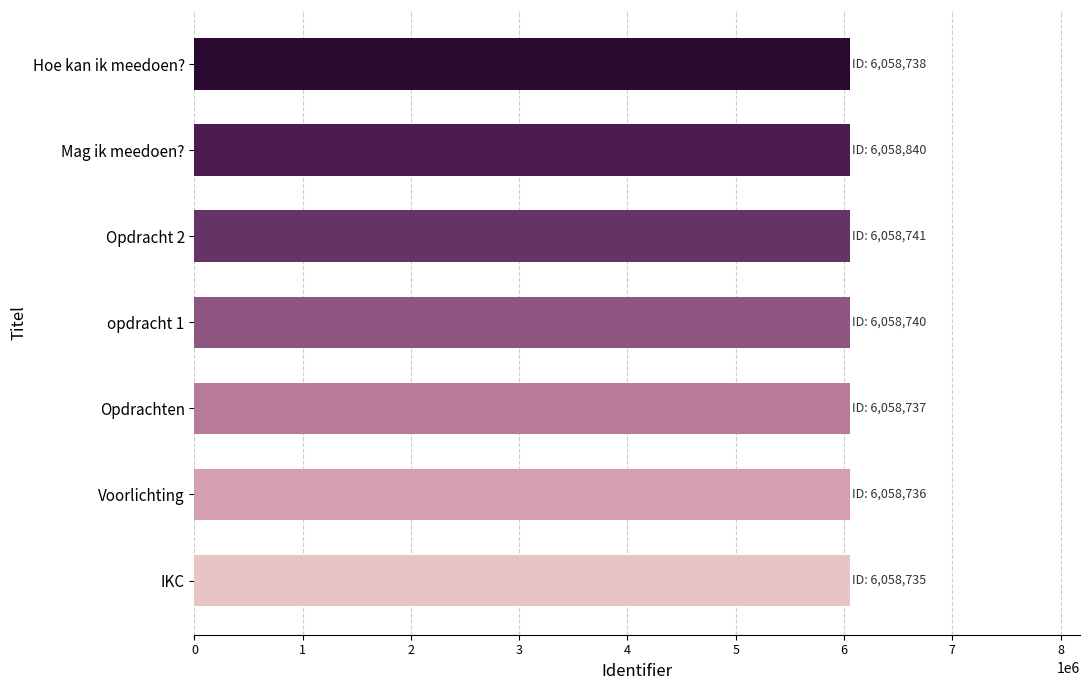

What is the difference between the second highest and minimum values?

6